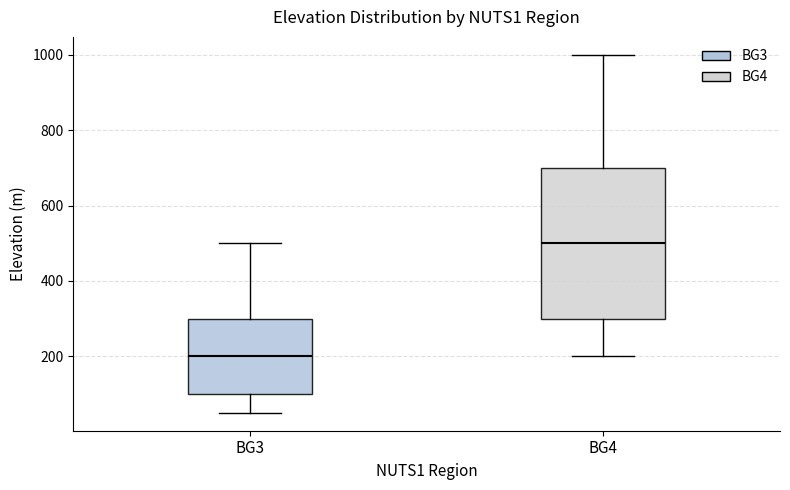

Reading left to right, read every box against the y-axis: the position of its median line, the range the box covers, and the ends of its whiskers. The values are not printed on the chart, so give them approximately, as read against the axis.

BG3: median 200, box 100 to 300, whiskers 60 to 500
BG4: median 500, box 300 to 700, whiskers 200 to 1000